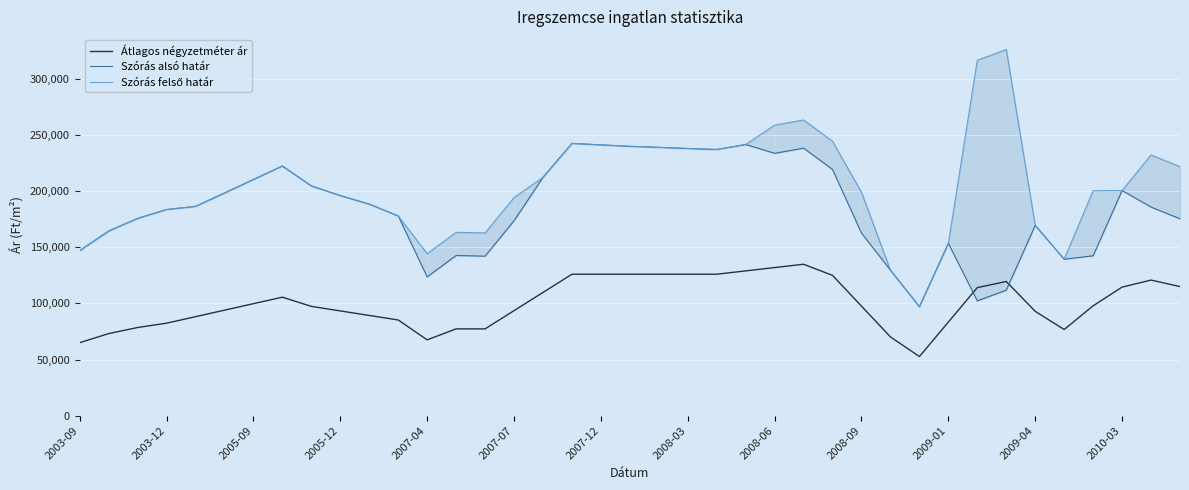

What is the minimum value shown in the chart?

52666